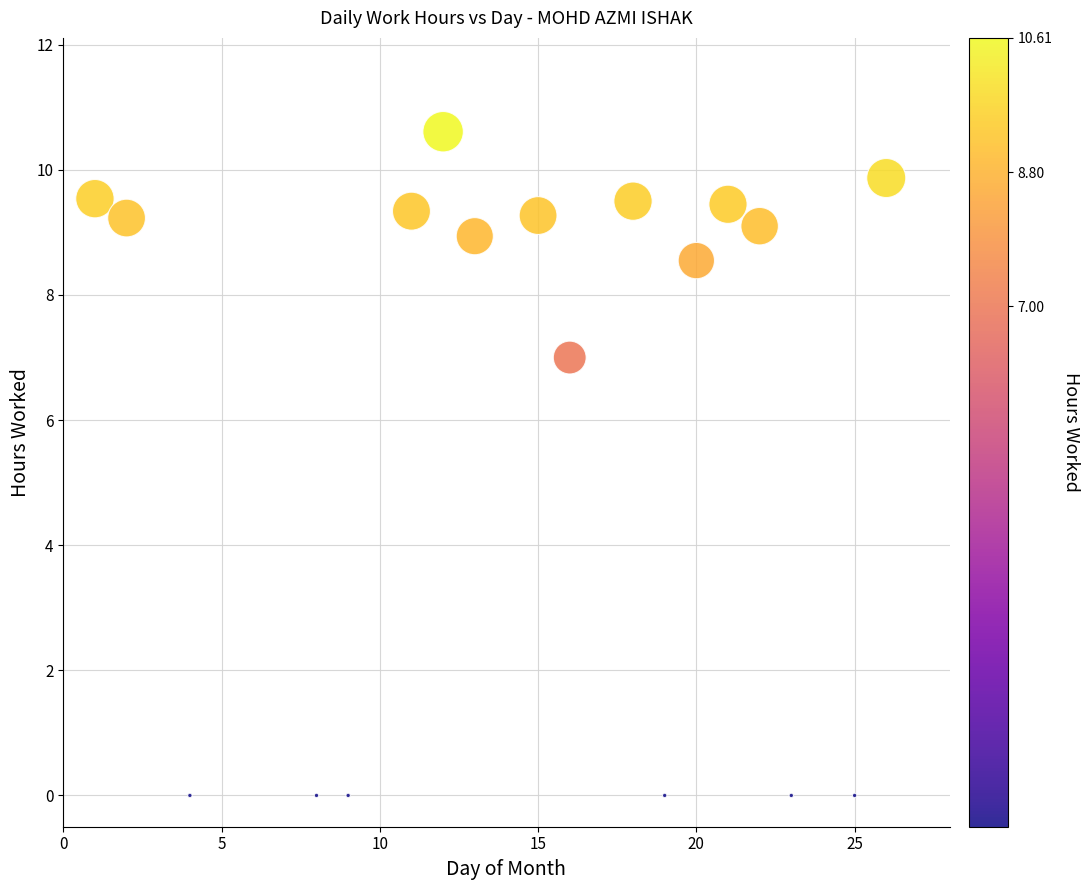

What is the range of Y values (max minus min)?

10.6